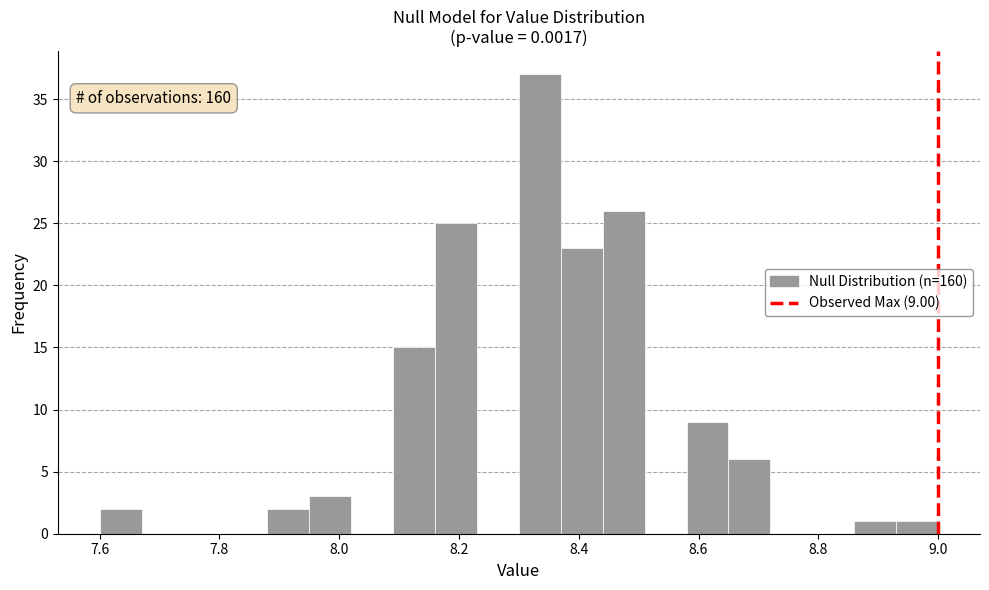

Read against the x-axis, roughly where is the centre of the tallest bar?

8.34